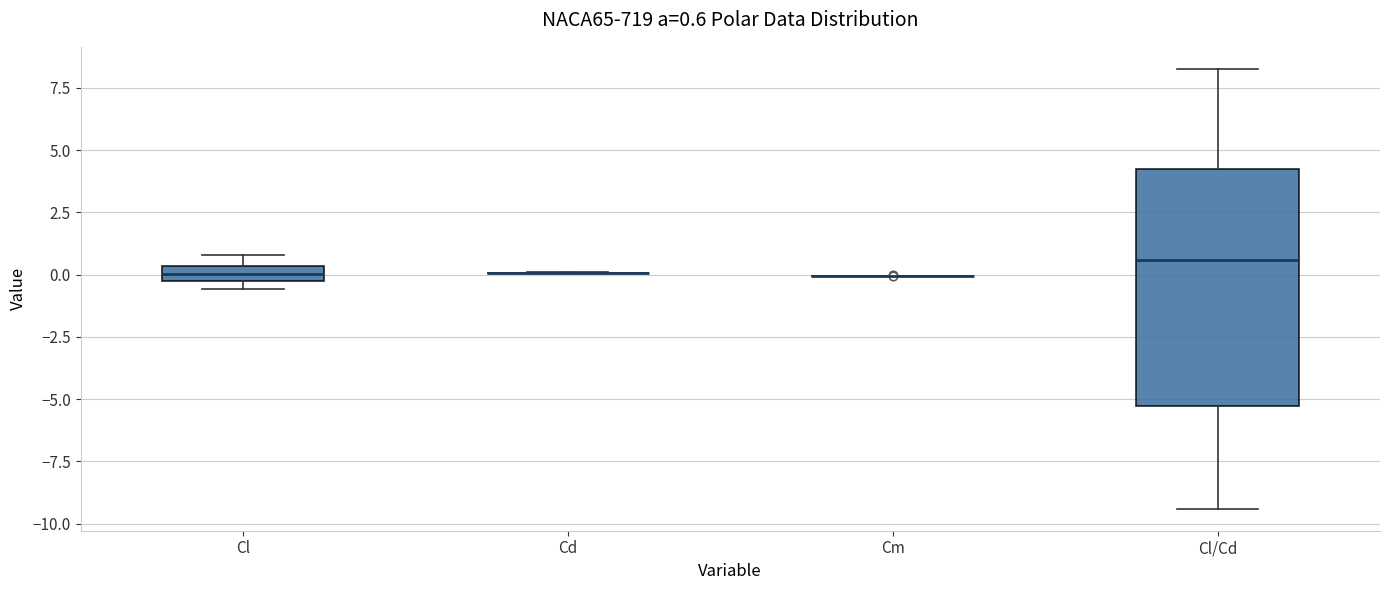

Comparing the boxes themselves (not the whiskers), which one is the tallest?

Cl/Cd